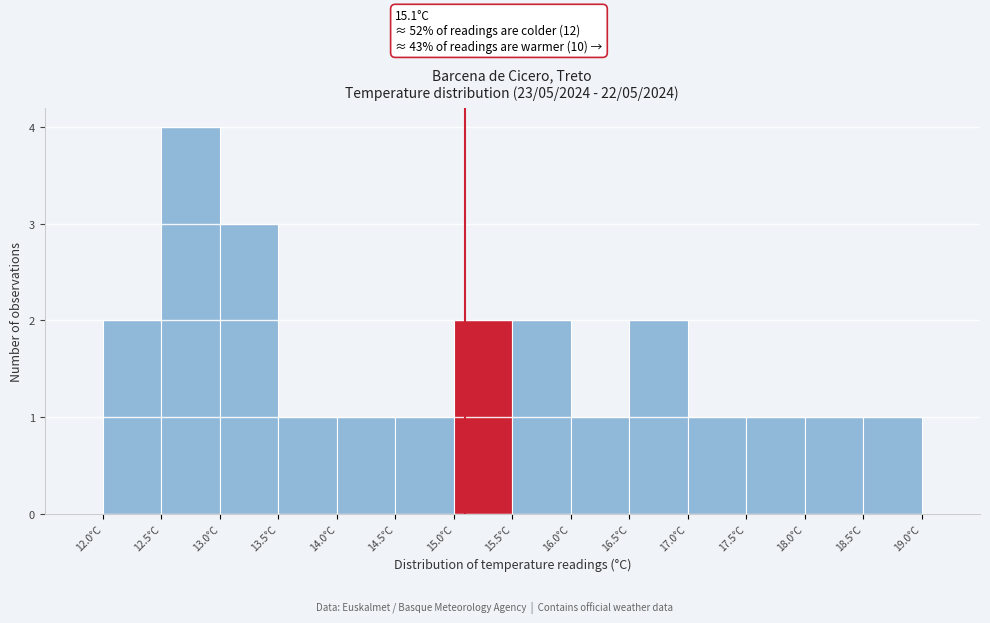

Over which range of the x-axis is the bar tallest?

12.5 to 13.0